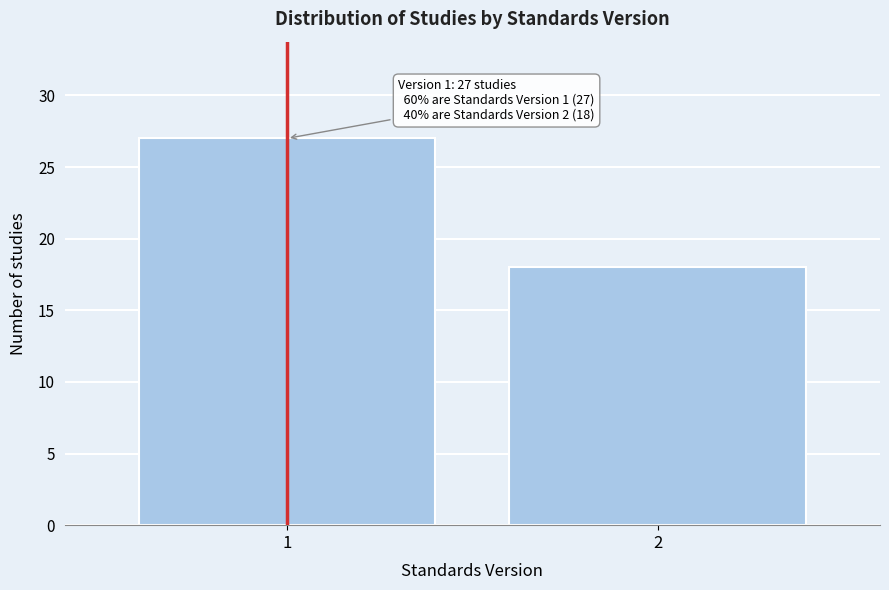

Reading left to right, list all the values displayed in this chart.

1=27	2=18